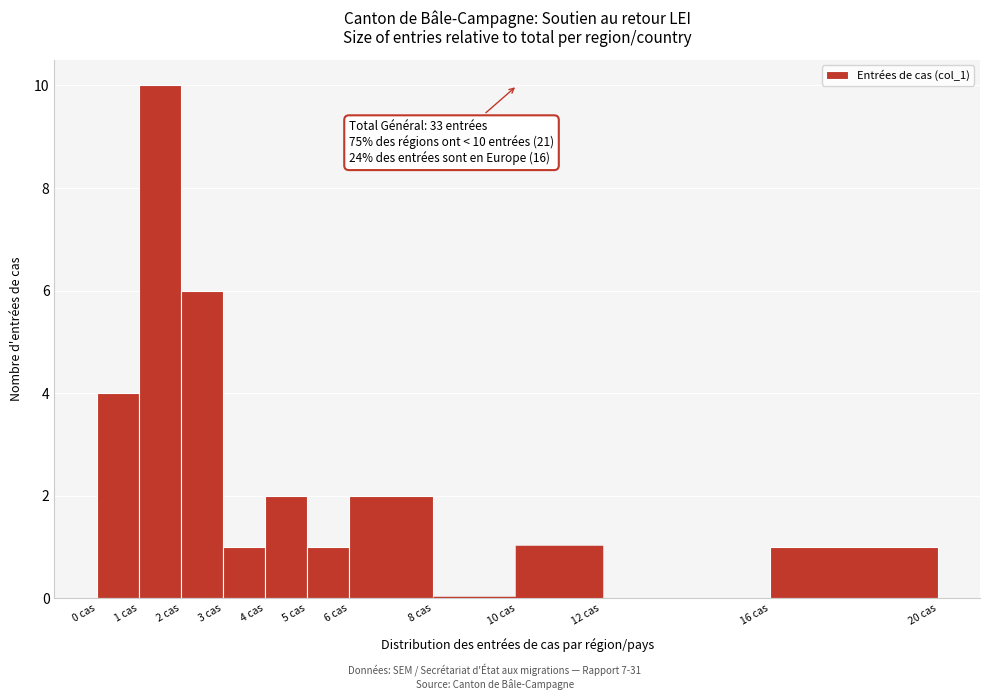

Which range on the x-axis has the tallest bar?

1 to 2